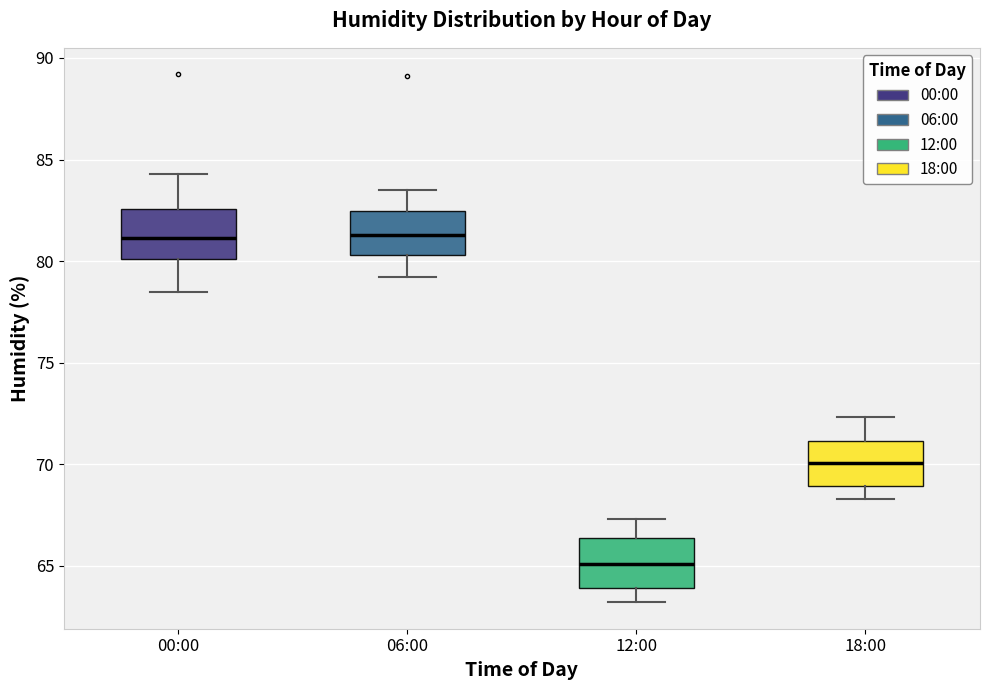

Reading left to right, transcribe this box plot: for each box, give where its median line is, the range the box spans, and where its two whiskers end, as read against the y-axis. The values are not printed on the chart, so give them approximately, as read against the axis.

00:00: median 81.0, box 80.0 to 82.5, whiskers 78.5 to 84.5
06:00: median 81.5, box 80.5 to 82.5, whiskers 79.0 to 83.5
12:00: median 65.0, box 64.0 to 66.5, whiskers 63.0 to 67.5
18:00: median 70.0, box 69.0 to 71.0, whiskers 68.5 to 72.5